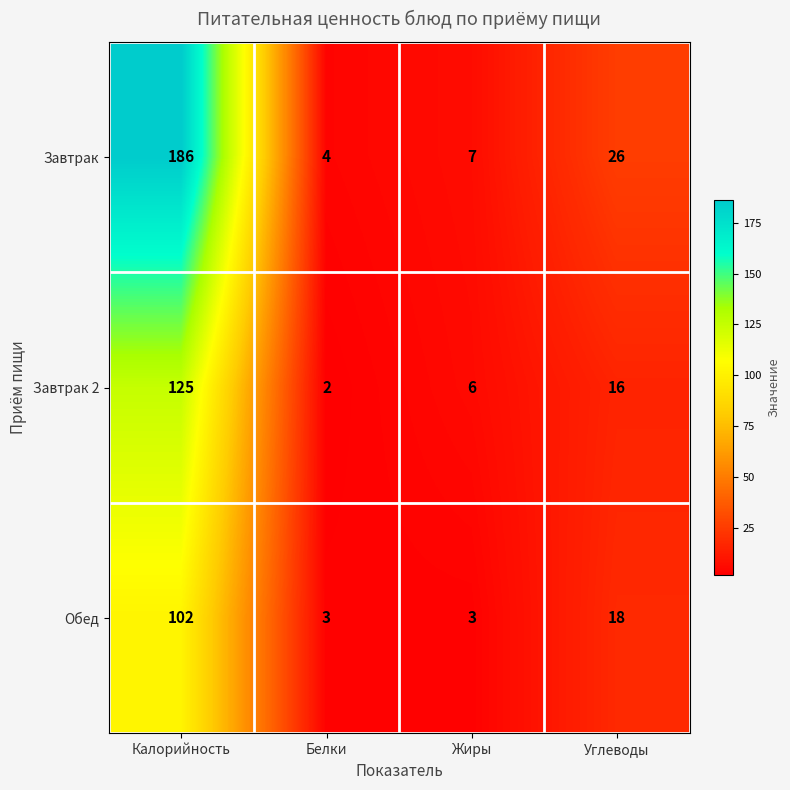

What is the lowest value of the Завтрак series?

4